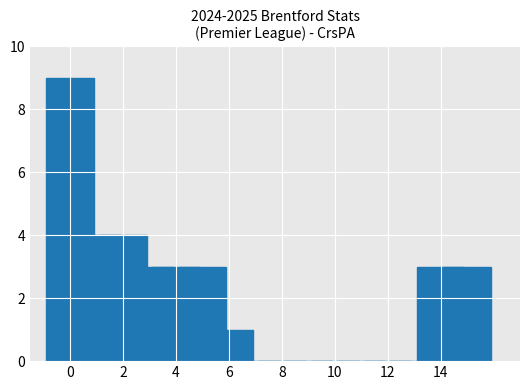

What is the average value?

2